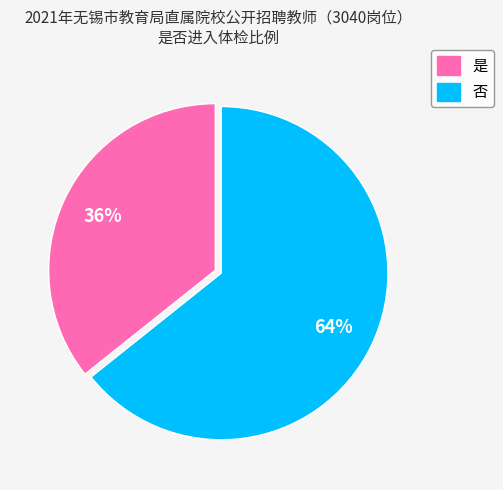

Between 是 and 否, which is larger?

否